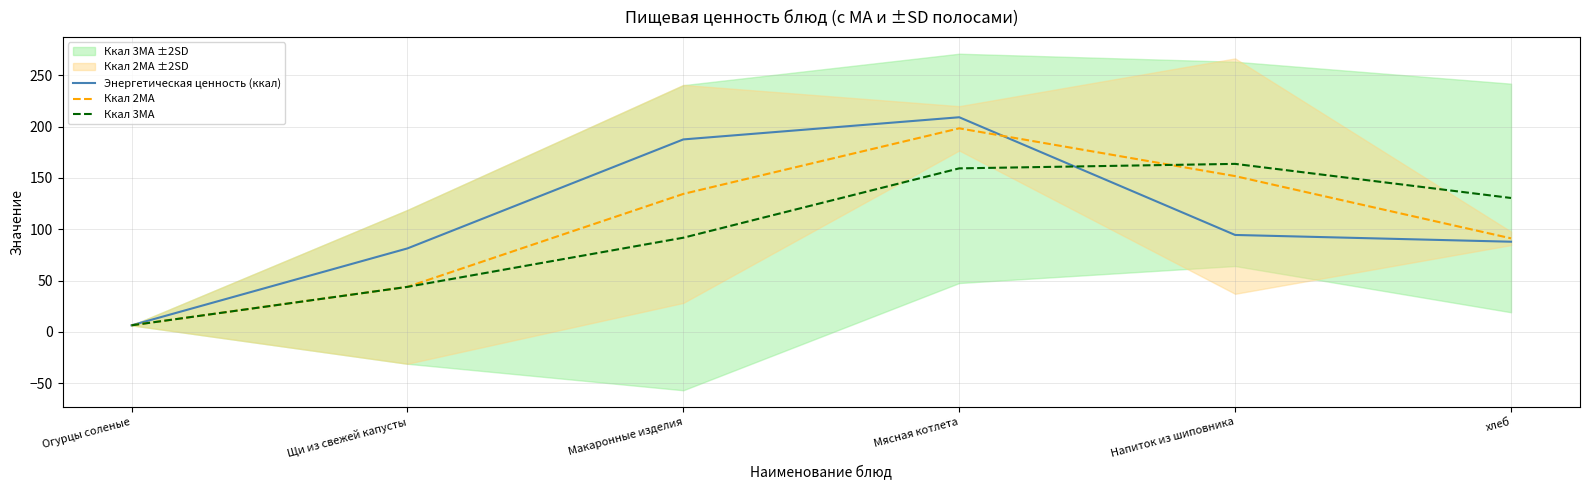

How many data points in Ккал 2MA are above 134?

3